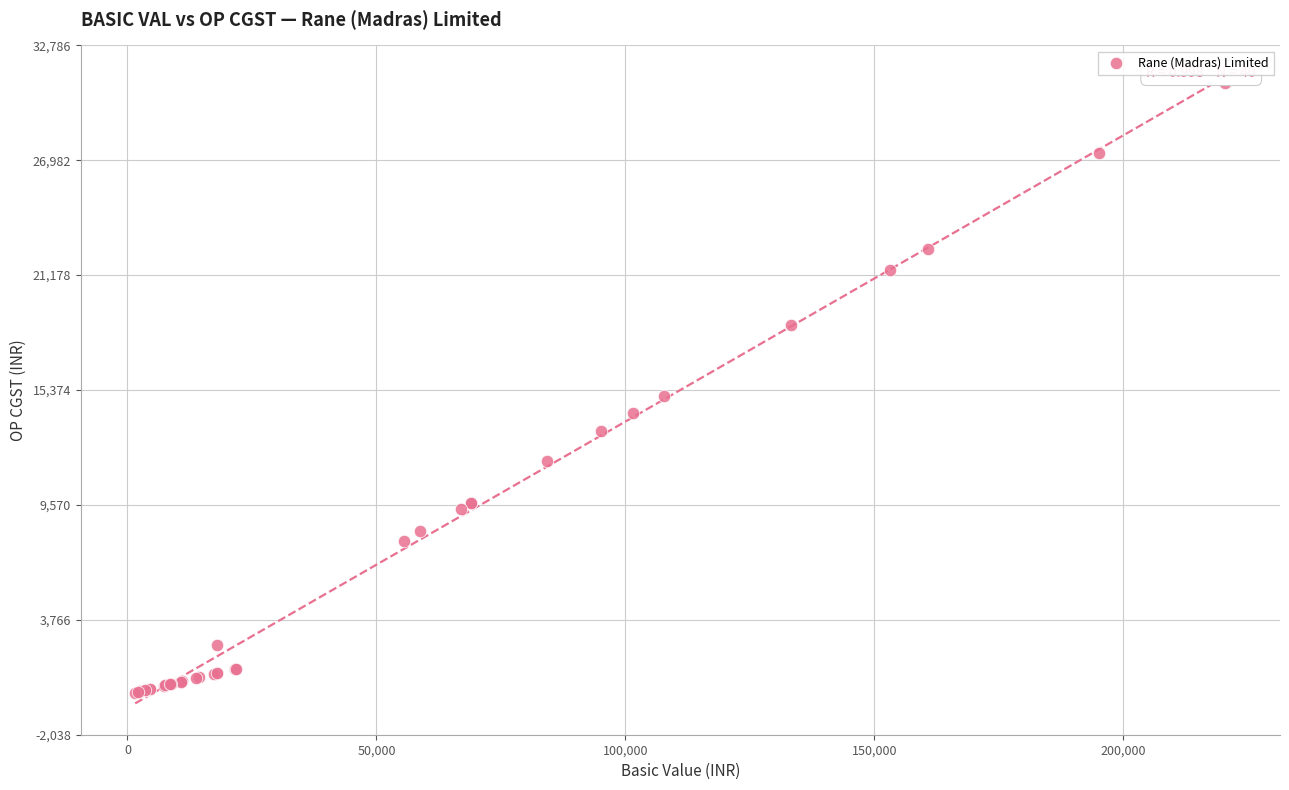

What Y value in the scatter plot is closest to 15483?

15082.2